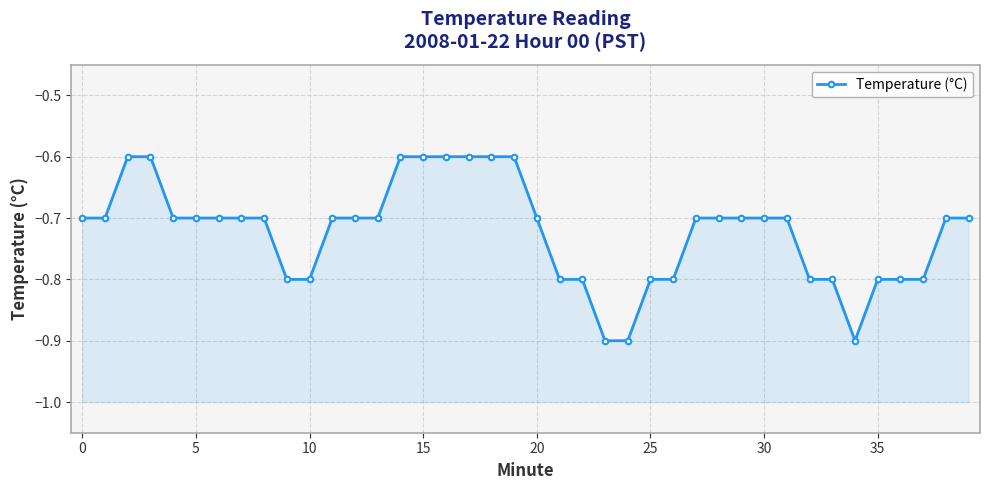

How many series are shown in this chart?

1